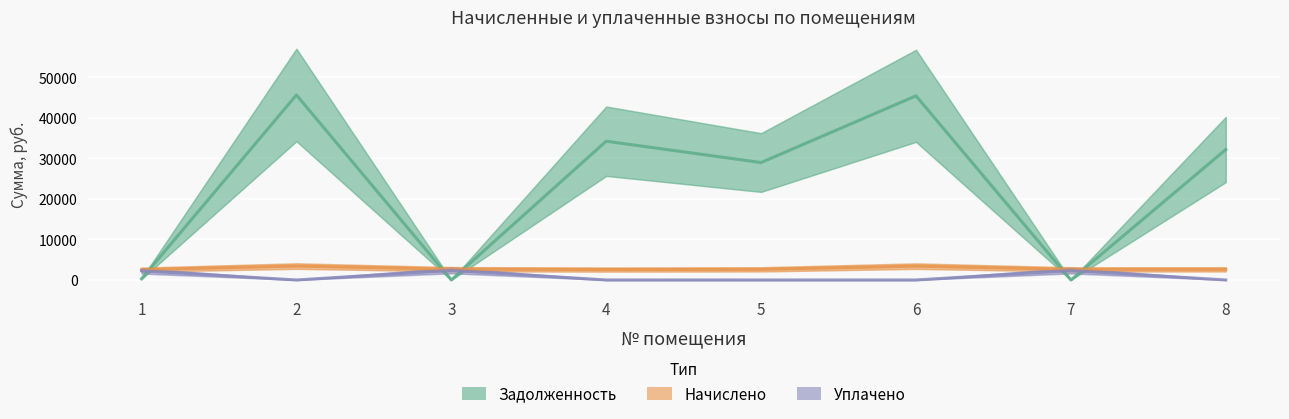

What is the value of the Начислено point at the 2nd from the left?

3430.8